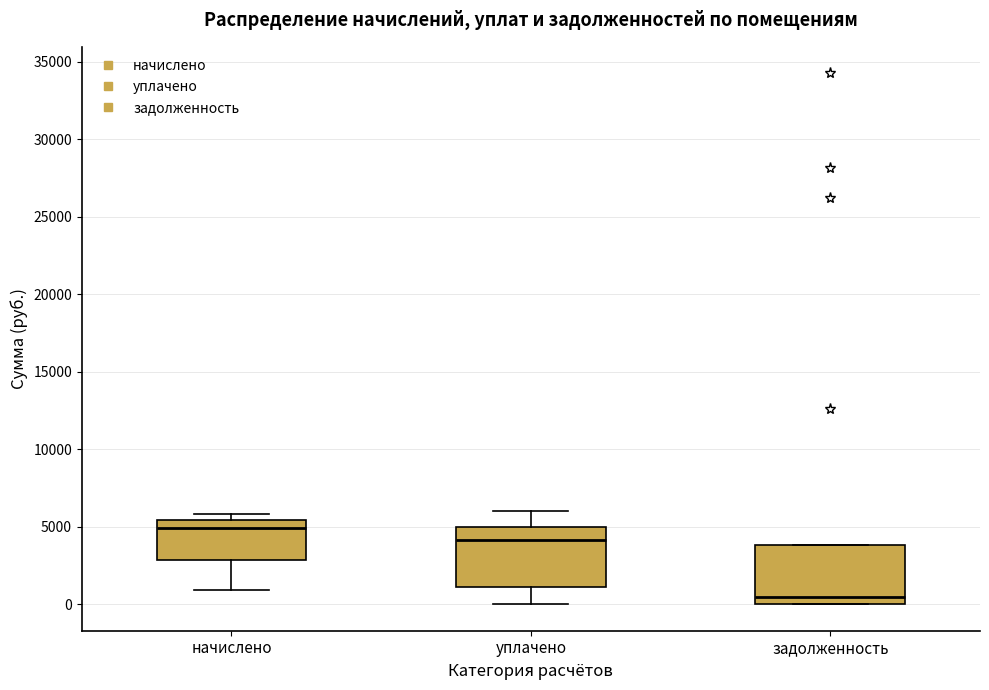

Reading left to right, transcribe this box plot: for each box, give where its median line is, the range the box spans, and where its two whiskers end, as read against the y-axis. The values are not printed on the chart, so give them approximately, as read against the axis.

начислено: median 5000, box 3000 to 5500, whiskers 1000 to 6000
уплачено: median 4000, box 1000 to 5000, whiskers 0 to 6000
задолженность: median 500, box 0 to 4000, whiskers 0 to 4000